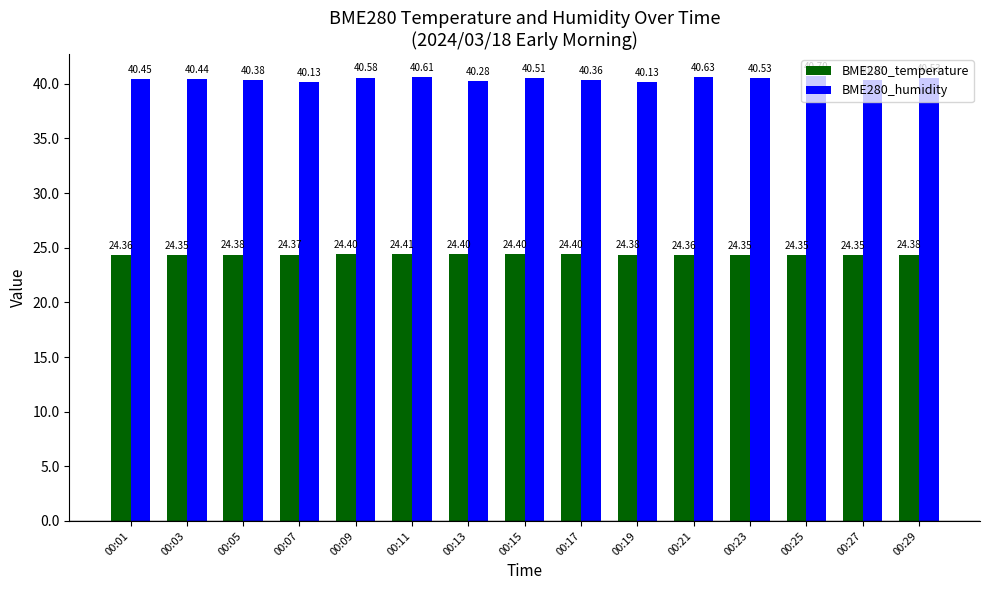

What is the sum of all BME280_temperature values?

365.6